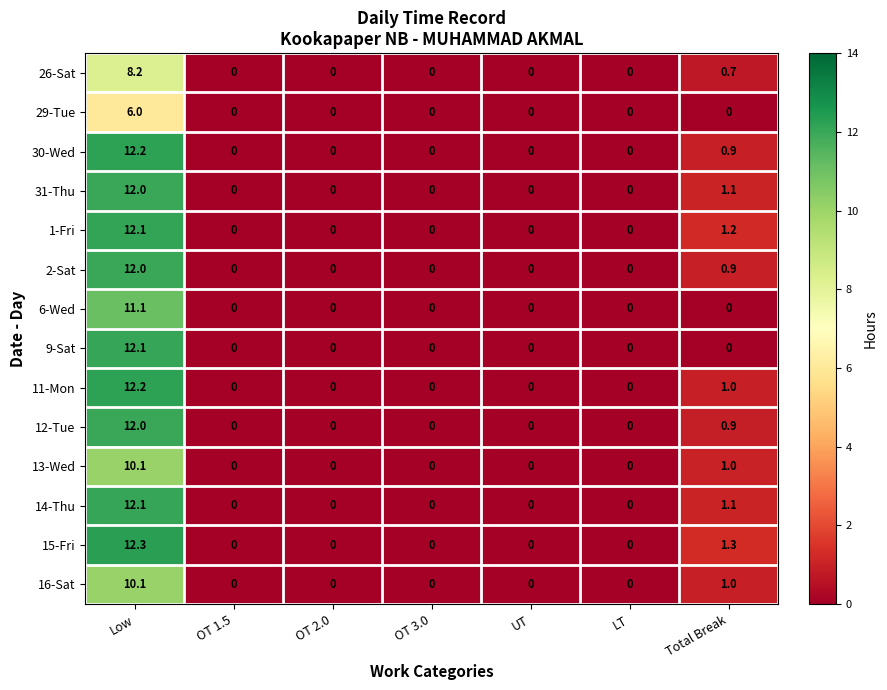

True or false: 29-Tue has a value of 0.0 at OT 1.5.

True